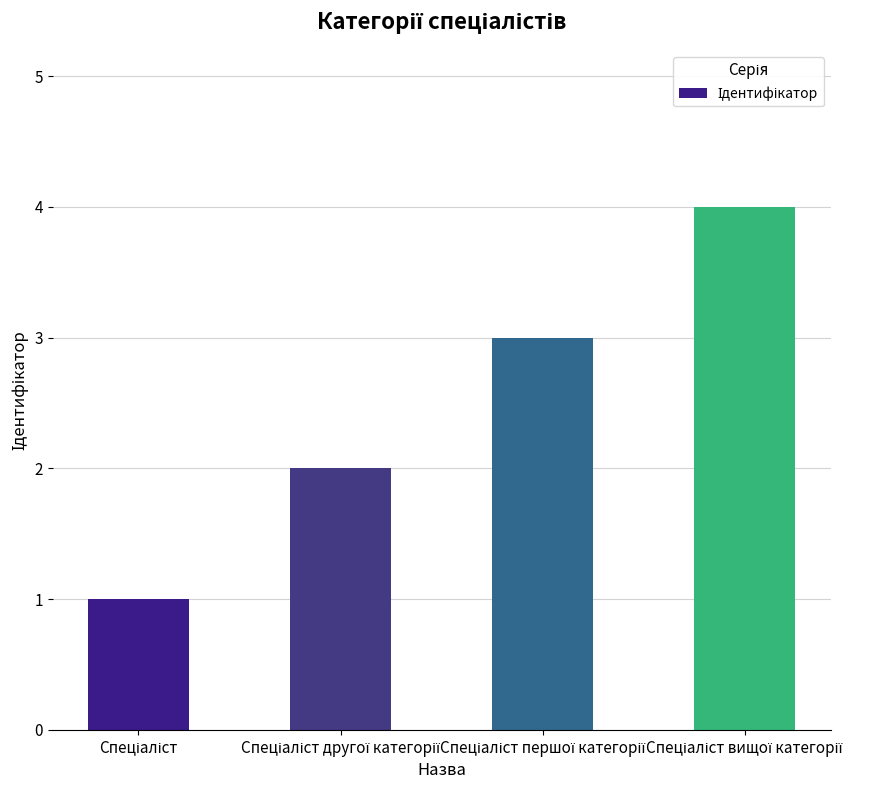

Reading left to right, extract all data points from this chart.

1	2	3	4